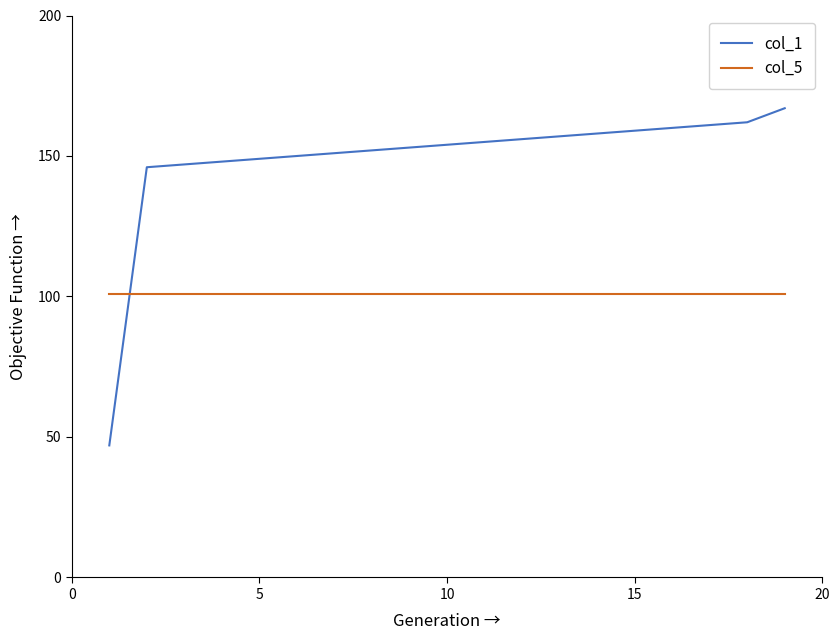

Reading right to left, what are all the values shown in this chart?

col_1: 167	162	161	160	159	158	157	156	155	154	153	152	151	150	149	148	147	146	47
col_5: 101	101	101	101	101	101	101	101	101	101	101	101	101	101	101	101	101	101	101